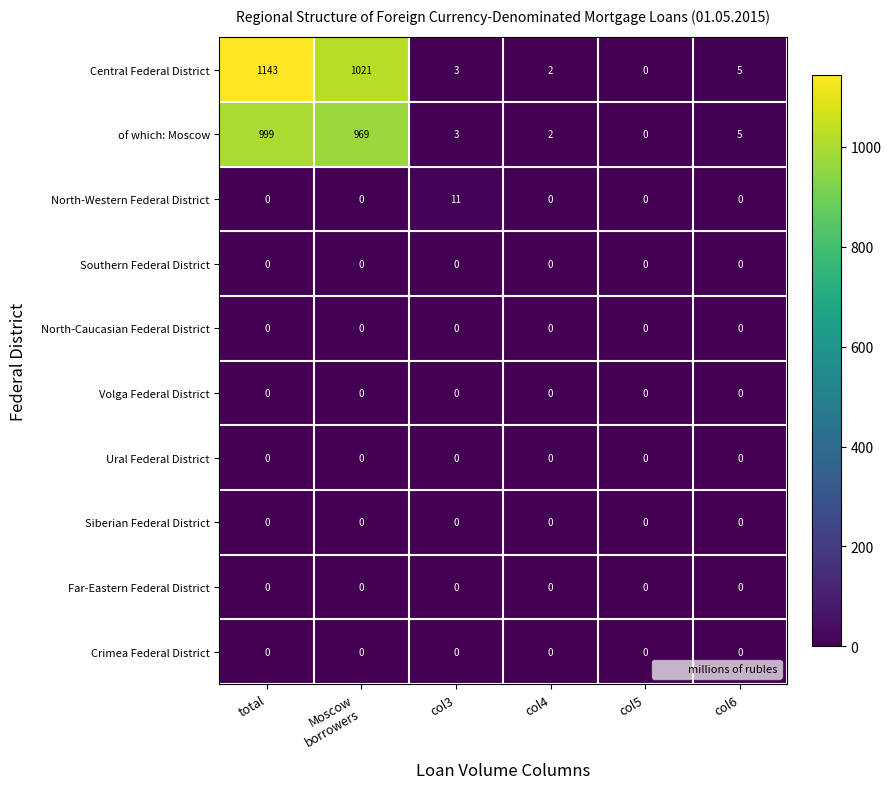

Read the North-Western Federal District value at col3, to the nearest 5.

10